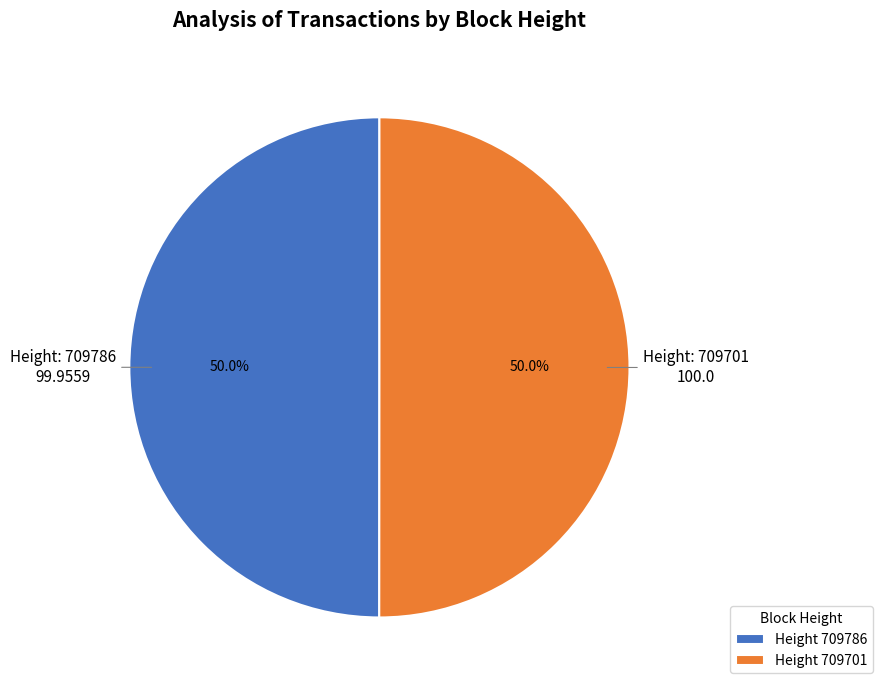

What is the total percentage of Height 709786 and Height 709701?

100.0%